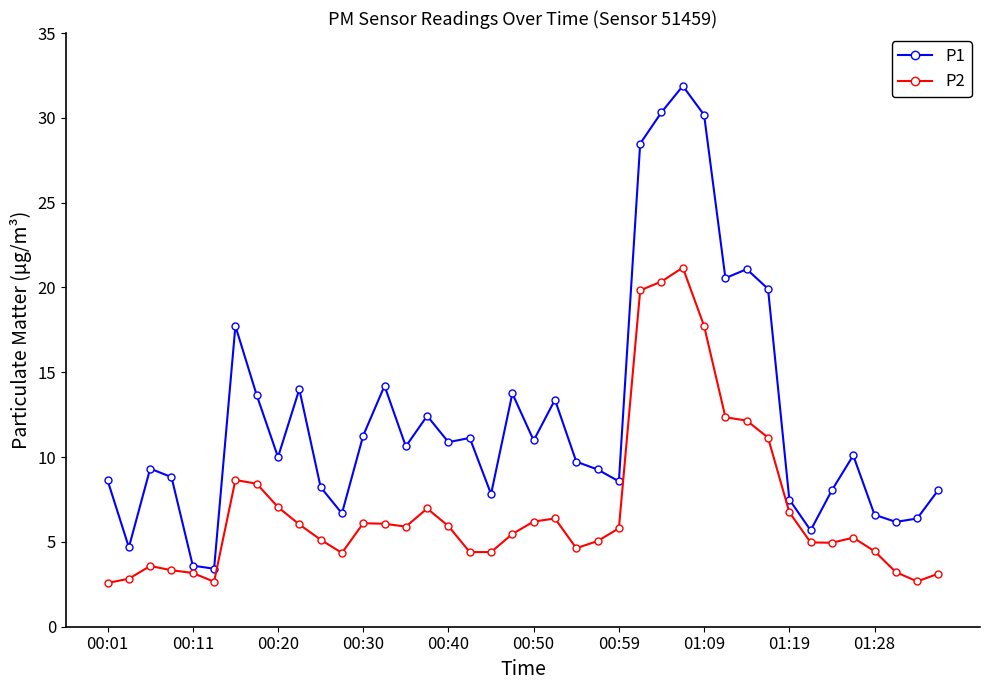

True or false: P2 and P1 intersect in this chart.

False